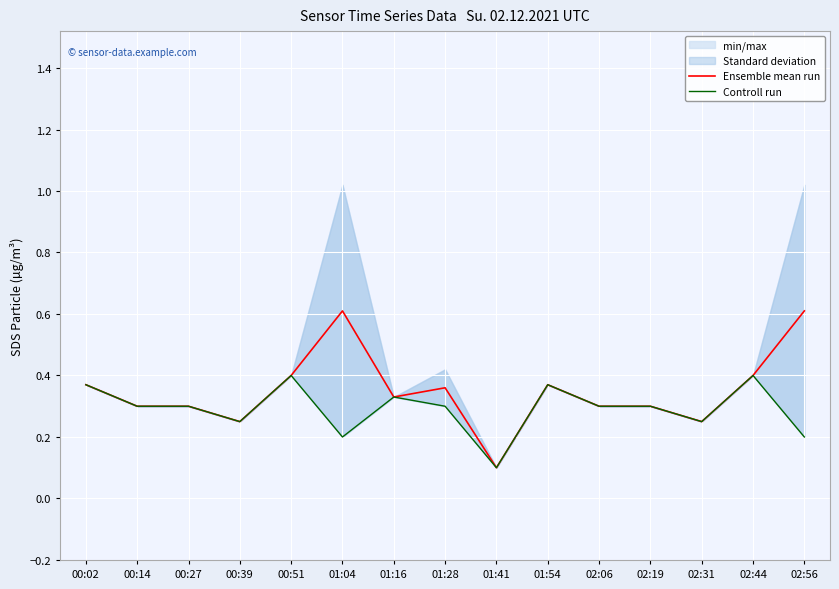

At which category does Controll run reach its first local peak?

00:51